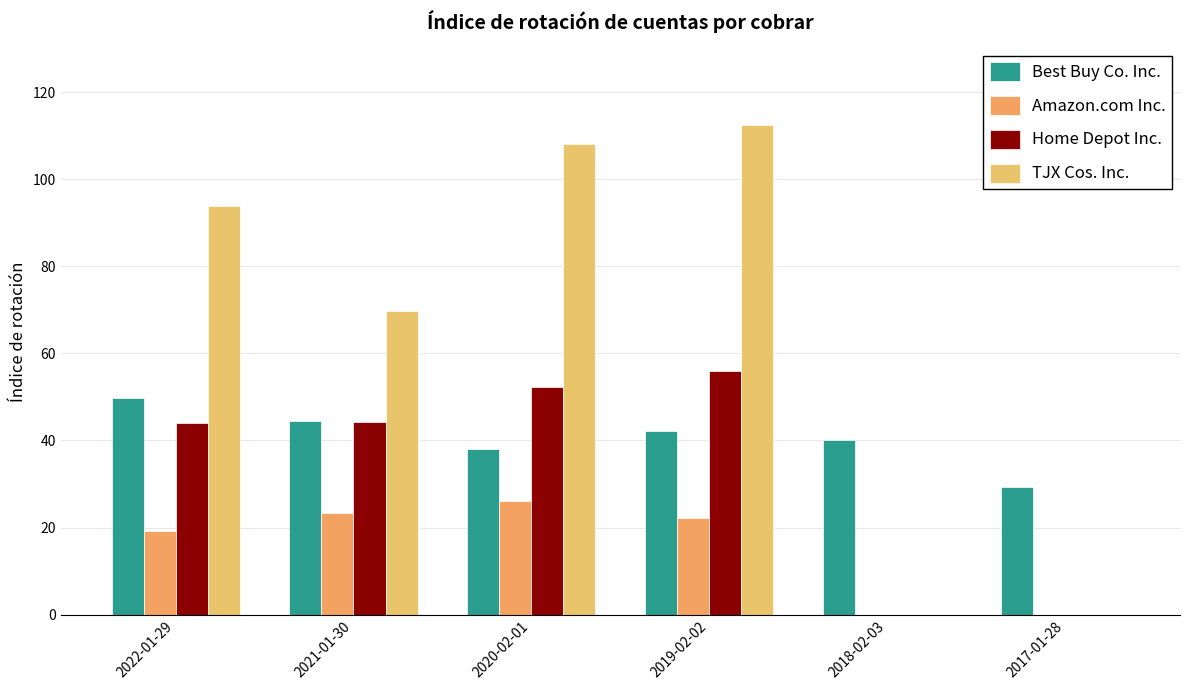

Is the value of TJX Cos. Inc. at 2017-01-28 greater than the value of Best Buy Co. Inc. at 2017-01-28?

No